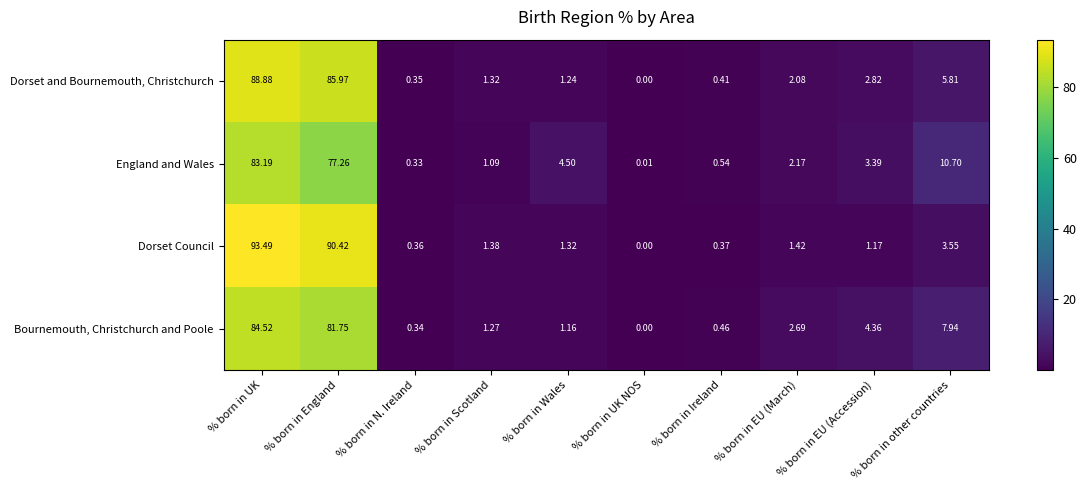

List the labels in order of Bournemouth, Christchurch and Poole value, smallest first.

% born in UK NOS, % born in N. Ireland, % born in Ireland, % born in Wales, % born in Scotland, % born in EU (March), % born in EU (Accession), % born in other countries, % born in England, % born in UK